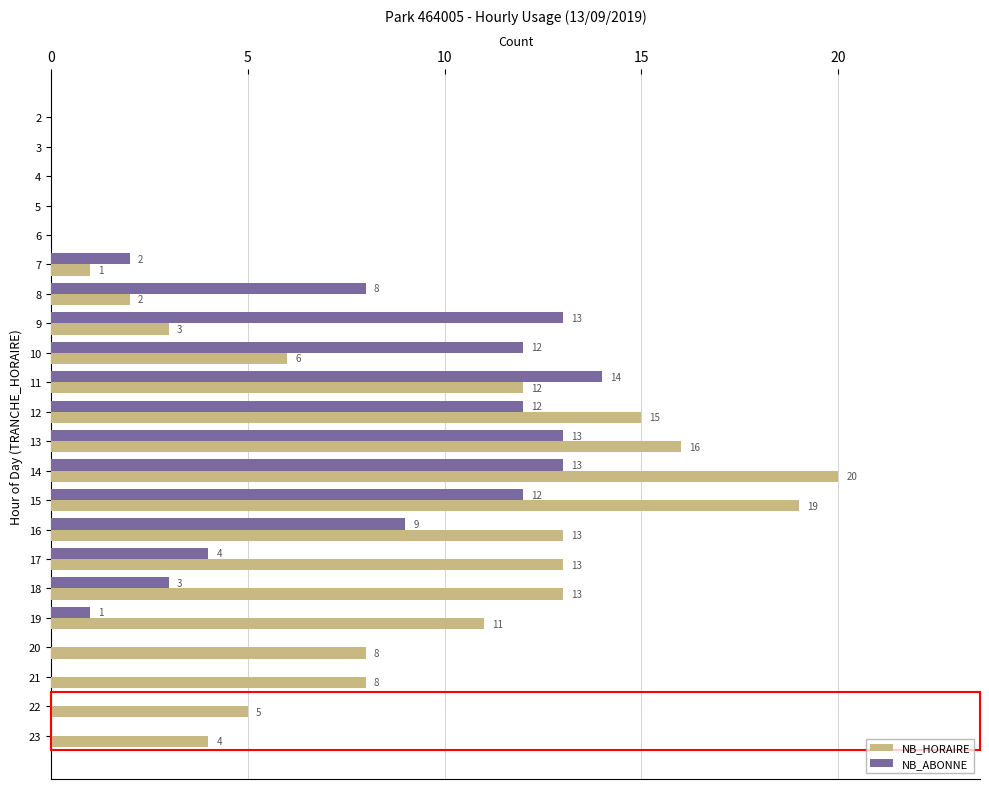

What is the sum of all NB_ABONNE values?

116